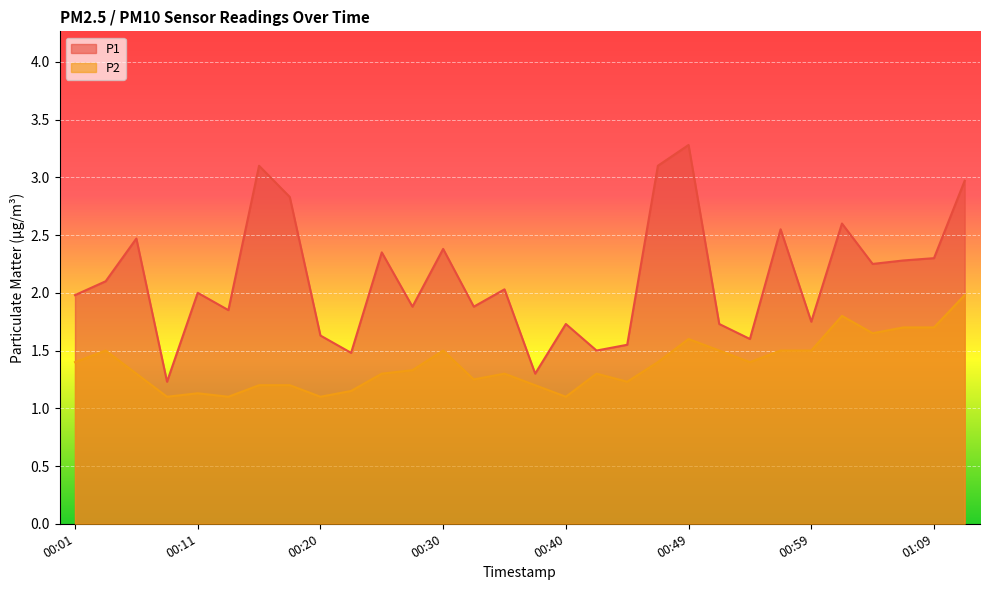

At which label does P2 reach its minimum?

00:08